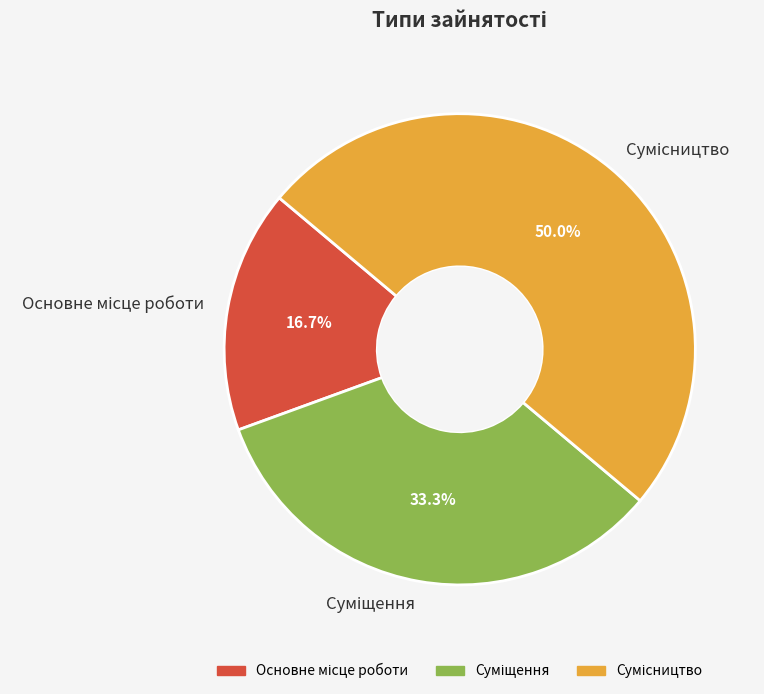

What percentage do Основне місце роботи and Сумісництво together represent?

66.7%